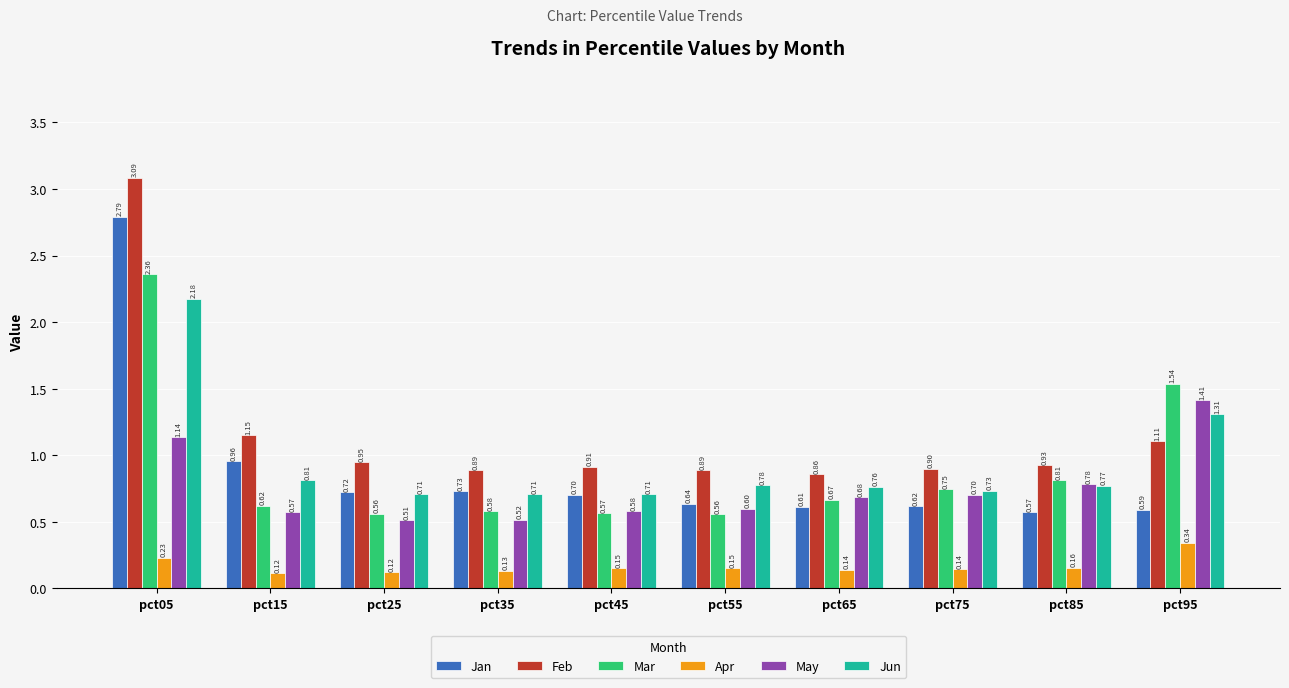

Rank the series by their maximum value, from highest to lowest.

Feb, Jan, Mar, Jun, May, Apr